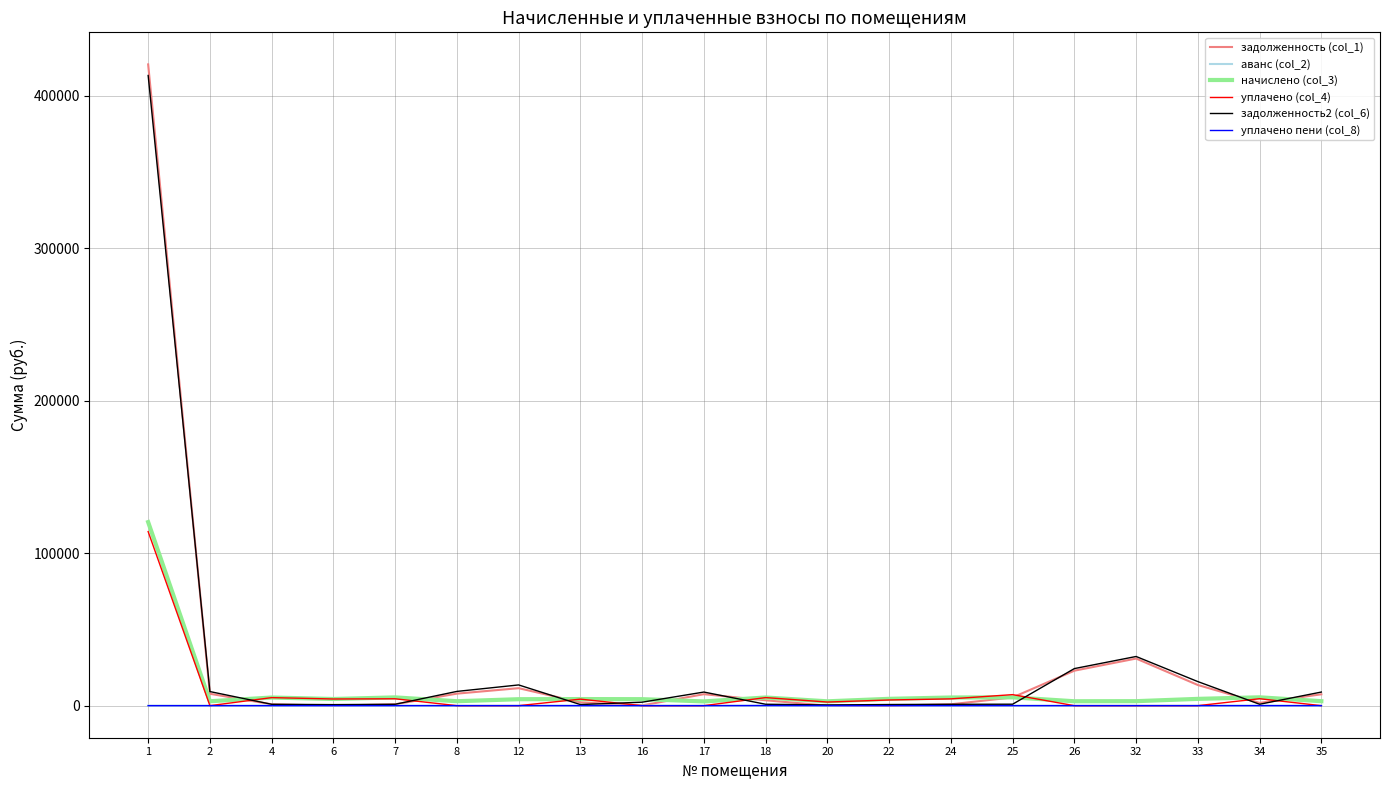

How many lines are shown in the chart?

6